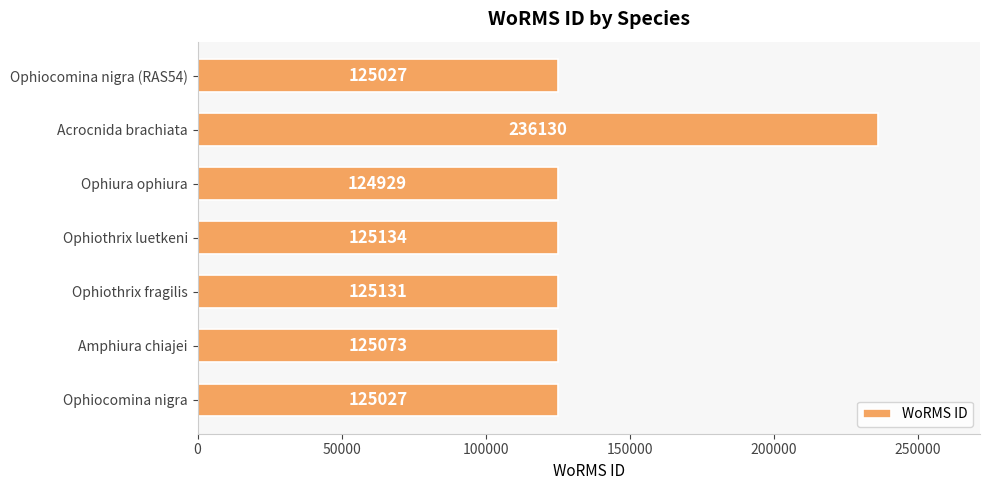

Does the chart contain any negative values?

No